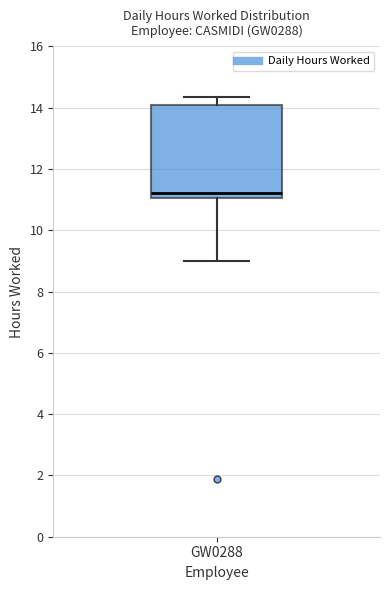

Read this box plot against the y-axis: the position of the median line, the range covered by the box, and the ends of both whiskers. The values are not printed on the chart, so give them approximately, as read against the axis.

median 11.2, box 11.0 to 14.0, whiskers 9.0 to 14.4